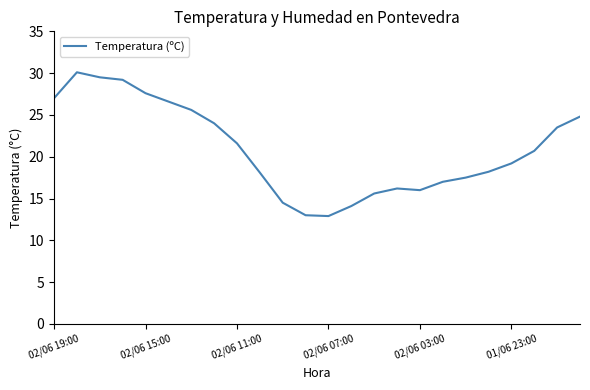

What is the maximum value shown in the chart?

30.1